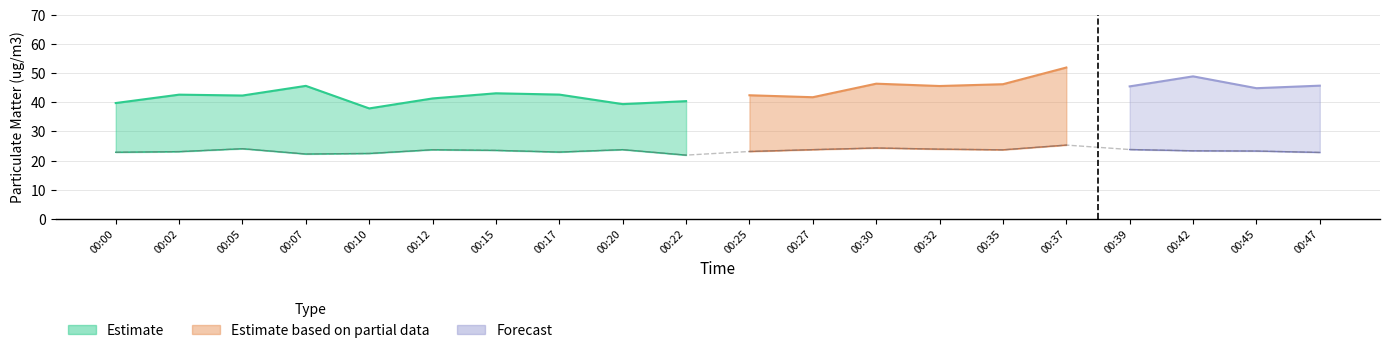

What is the difference between the values at 00:02 and 00:45?

0.2